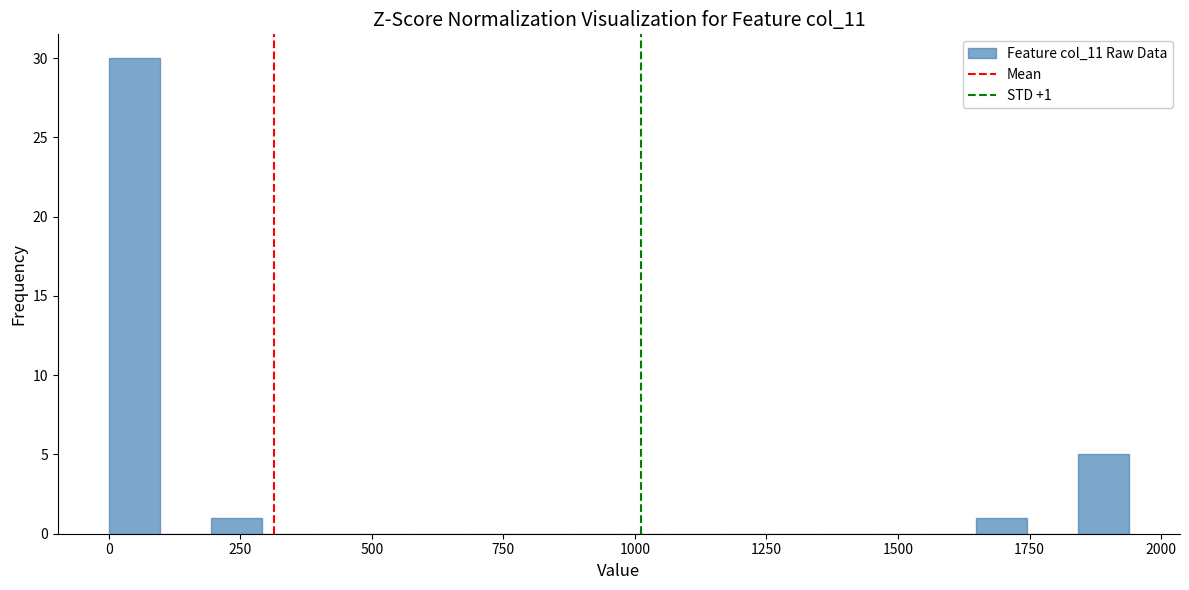

Around what value on the x-axis is the tallest bar? Give the approximate position of its centre, as read against the axis.

50